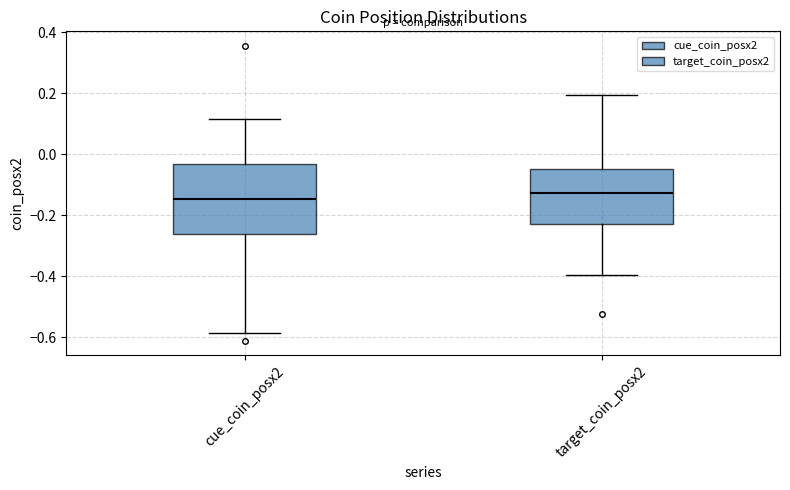

Which box is the tallest, from its lower edge to its upper edge?

cue_coin_posx2